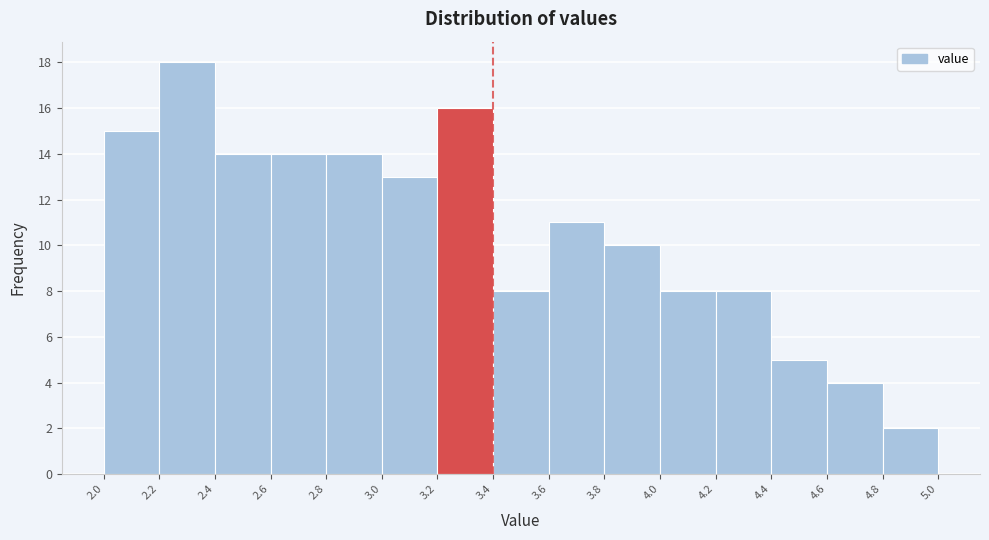

How tall is the bar that spans 2.0 to 2.2 on the x-axis? The values are not printed on the chart, so give them approximately, as read against the axis.

15